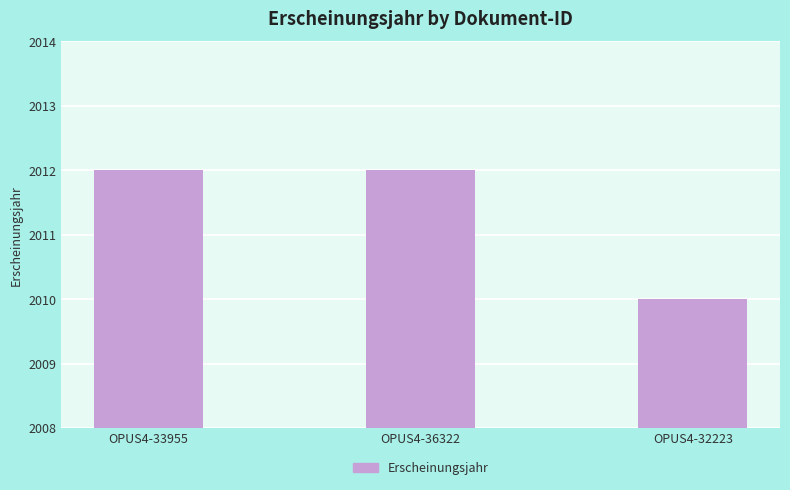

What is the value of the 1st bar from the left?

2012